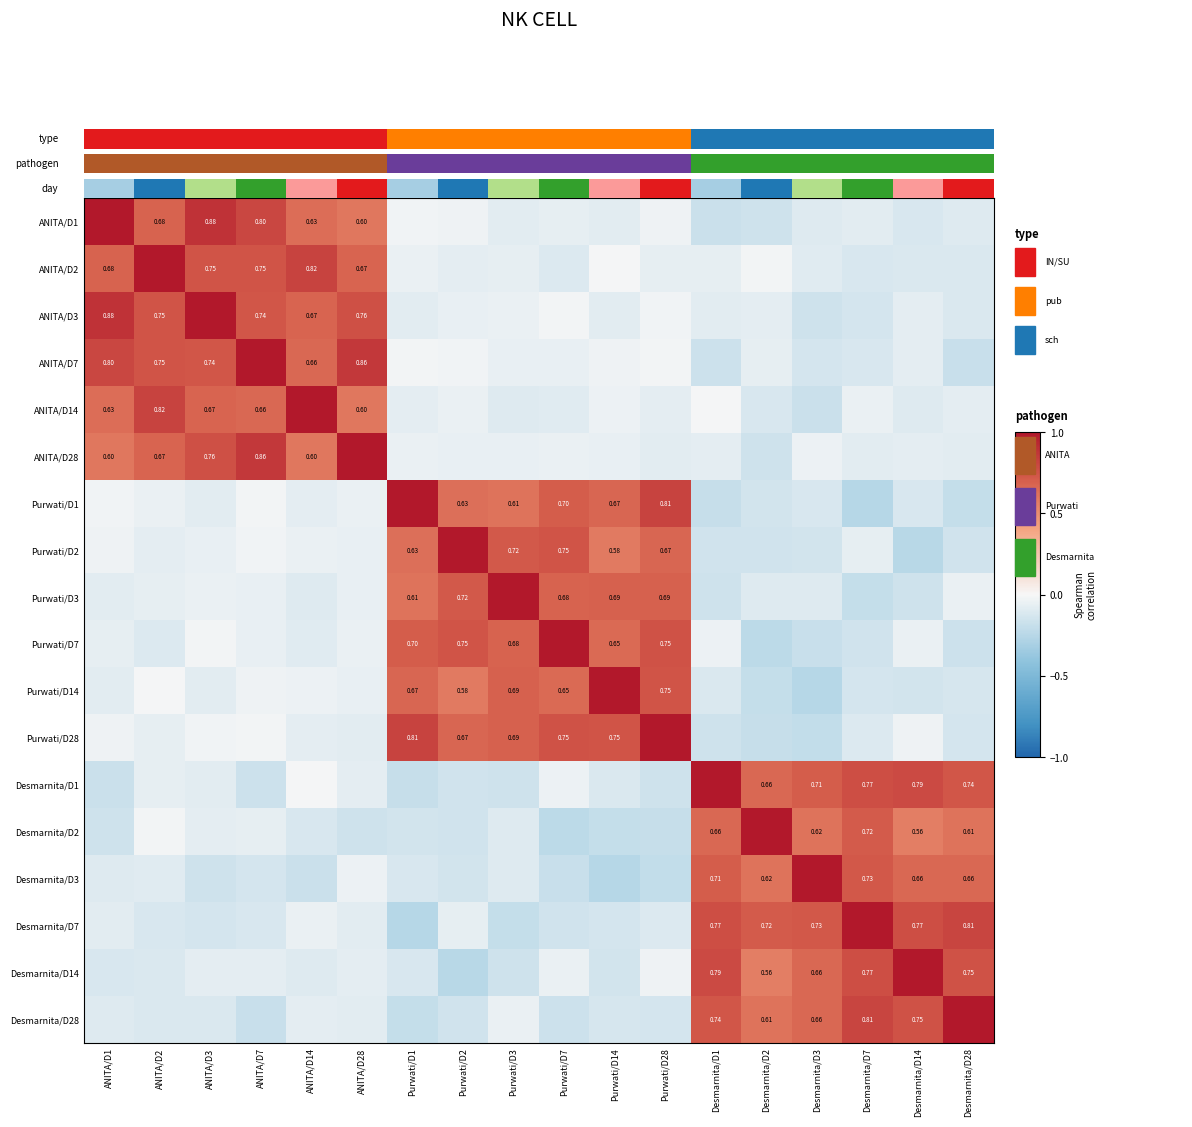

What value does the Desmarnita/D1 series have at Purwati/D28?

-0.2